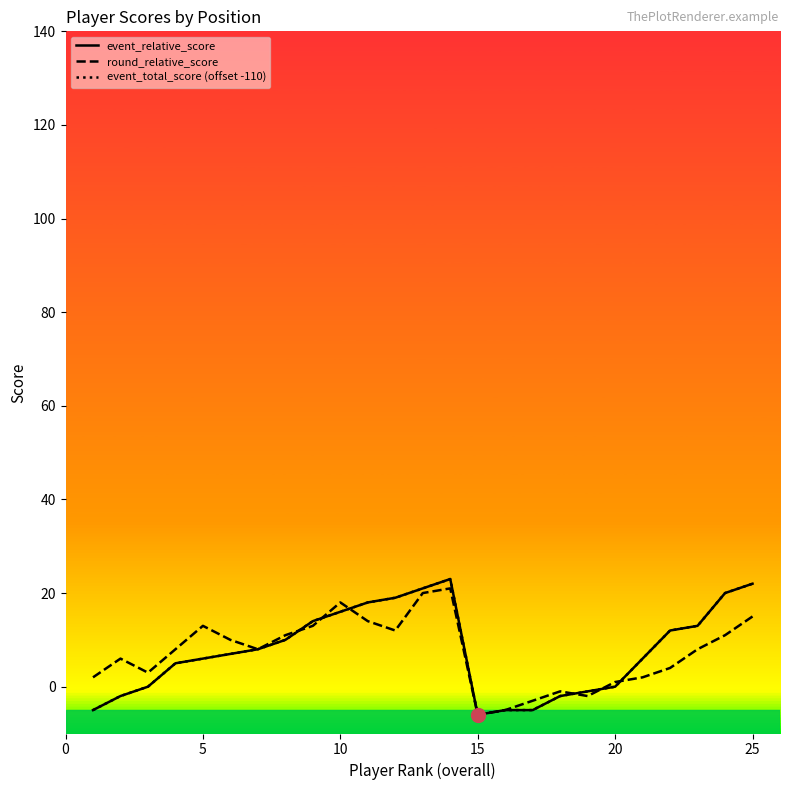

What is the value of the event_total_score (offset -110) point at the 18th from the left?

-2